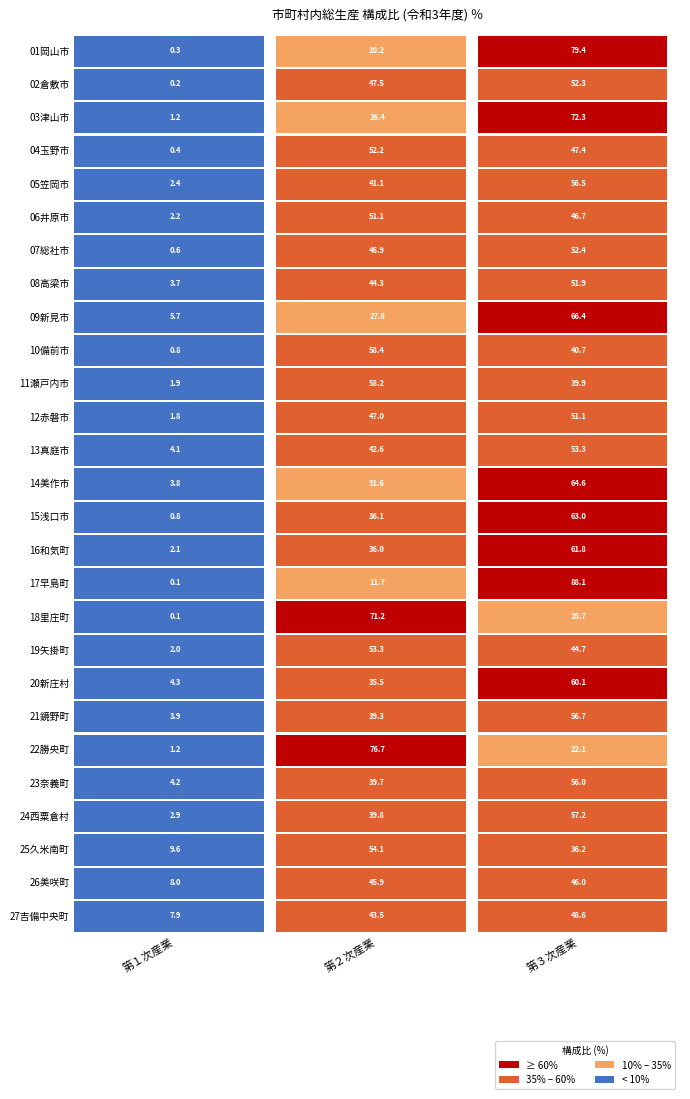

Which series has the largest total across all categories?

01岡山市